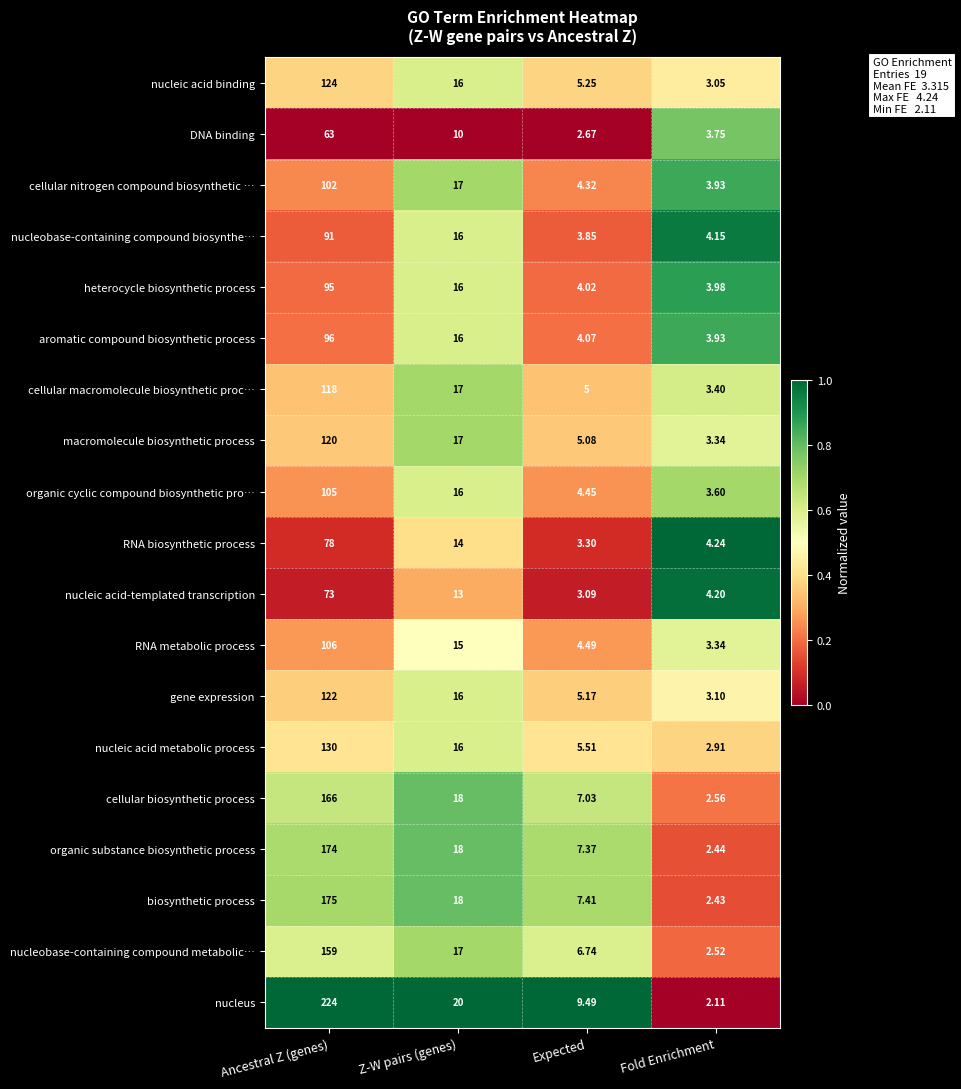

At which category is the sum across all series the highest?

Ancestral Z (genes)